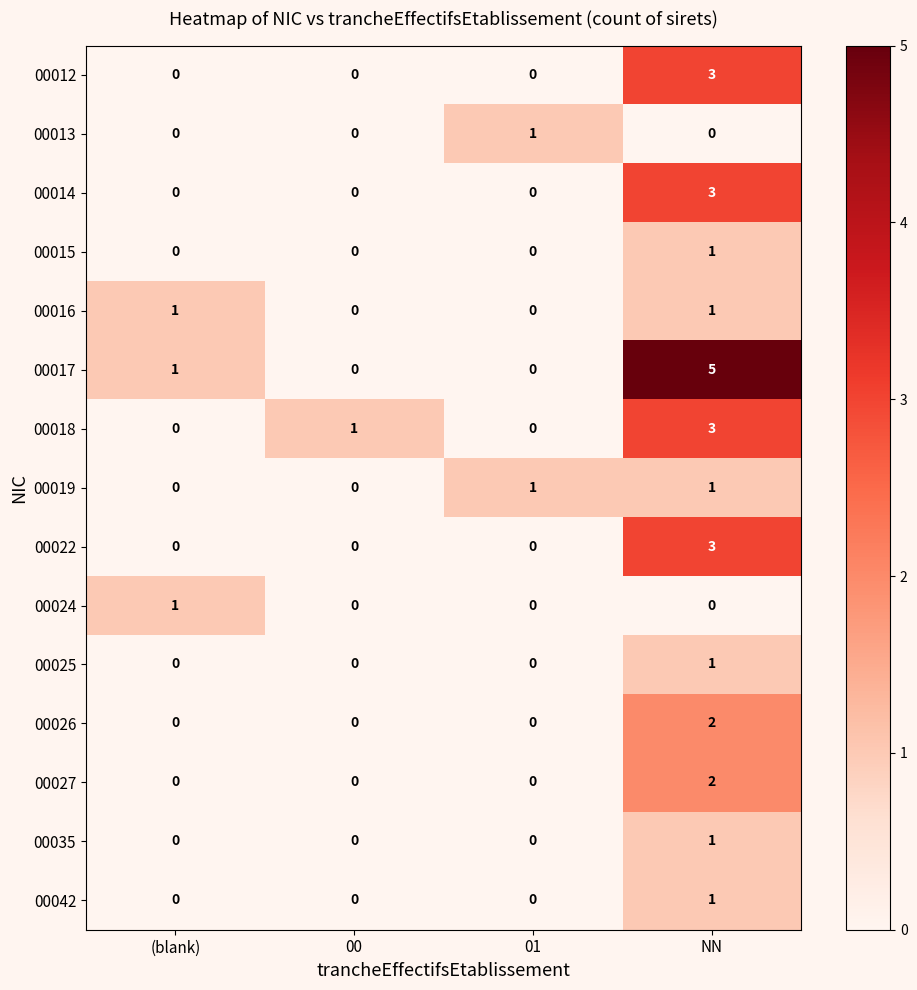

Count the 00018 values in the range 0 to 3.

4